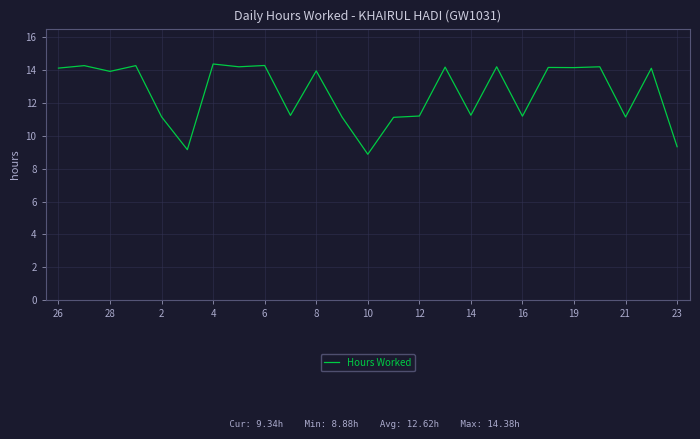

What is the average value?

12.6